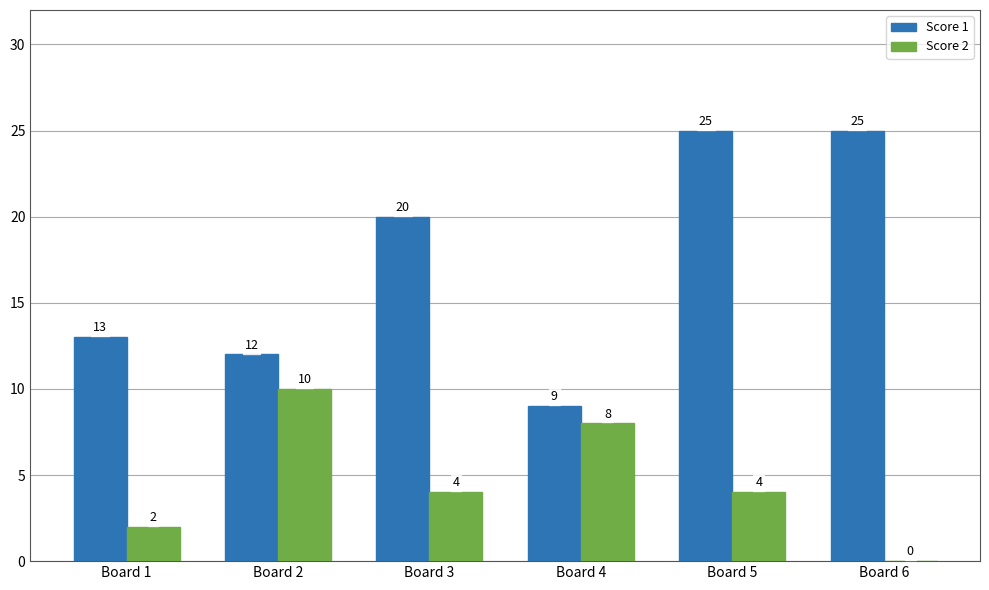

Reading right to left, what are all the values shown in this chart?

Score 1: 25	25	9	20	12	13
Score 2: 0	4	8	4	10	2